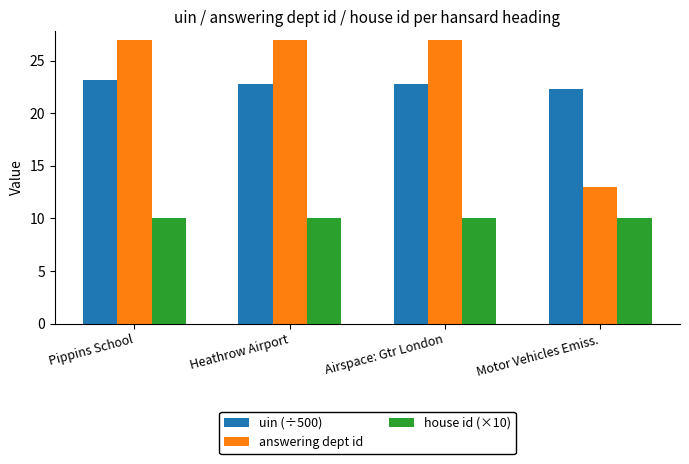

Reading left to right, extract all data points from this chart.

uin (÷500): Pippins School=23.2	Heathrow Airport=22.8	Airspace: Gtr London=22.8	Motor Vehicles Emiss.=22.3
answering dept id: Pippins School=27.0	Heathrow Airport=27.0	Airspace: Gtr London=27.0	Motor Vehicles Emiss.=13.0
house id (×10): Pippins School=10.0	Heathrow Airport=10.0	Airspace: Gtr London=10.0	Motor Vehicles Emiss.=10.0